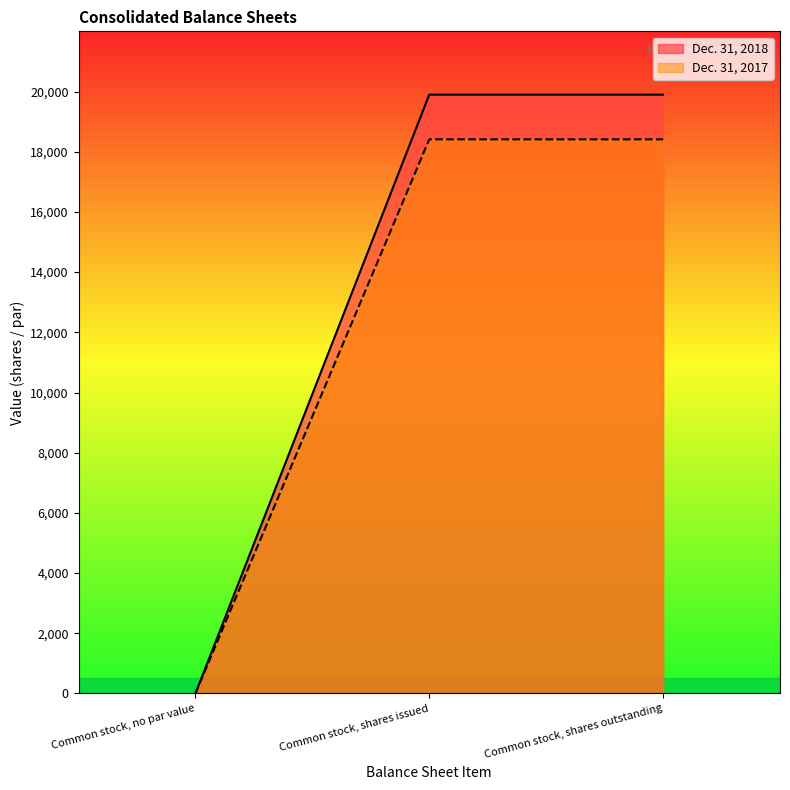

How many data points does each series have?

3